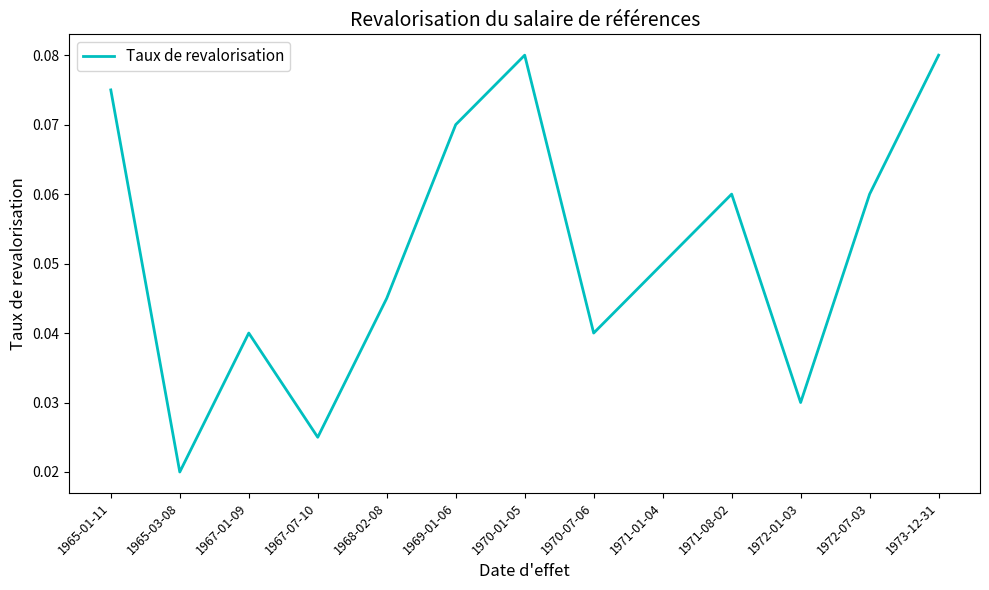

Which category has the lowest value across all series?

1965-03-08